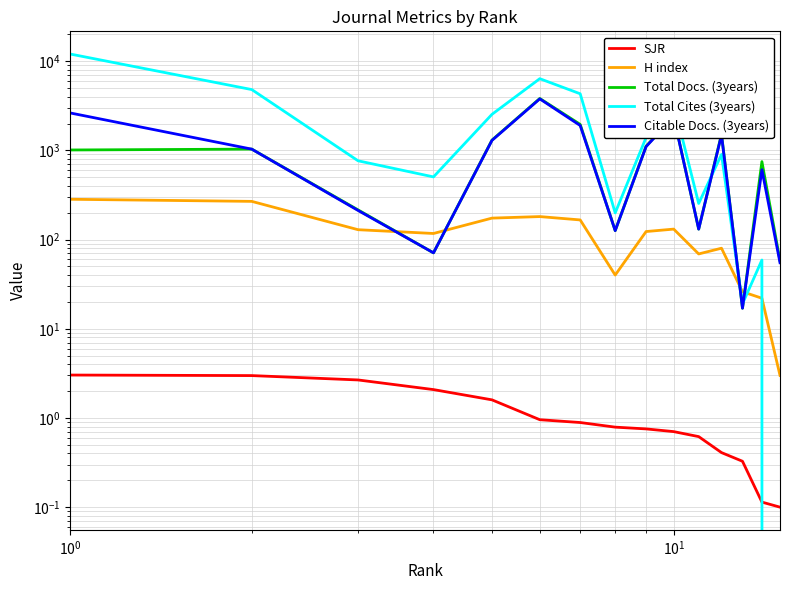

How many data points in Citable Docs. (3years) are above 1032?

7